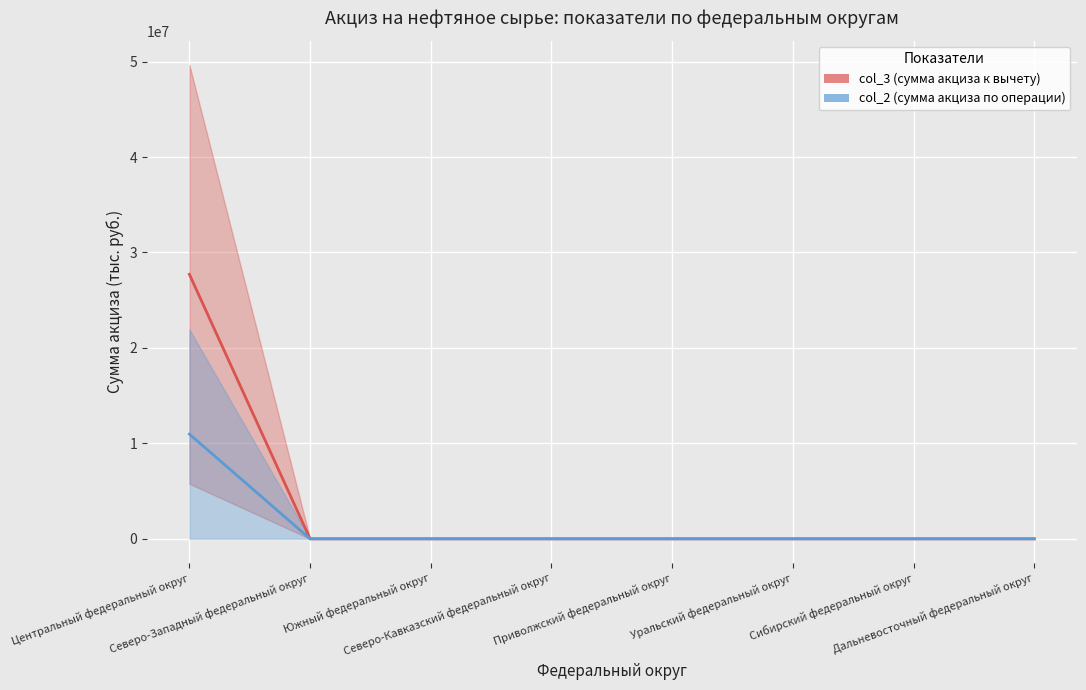

True or false: col_2 (сумма акциза по операции) and col_3 (сумма акциза к вычету) intersect in this chart.

False